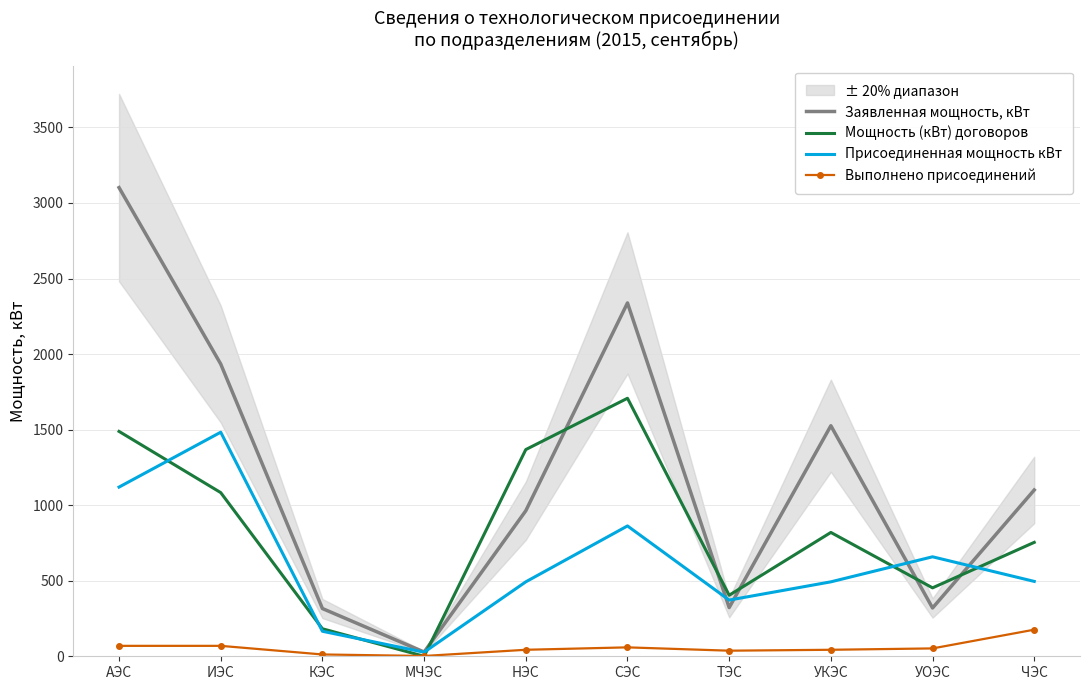

Reading left to right, list all the values displayed in this chart.

Заявленная мощность, кВт: 3101.6	1934.0	316.0	28.0	963.0	2338.3	322.4	1525.7	319.7	1100.5
Мощность (кВт) договоров: 1488.2	1083.1	182.0	0.0	1368.0	1707.5	403.9	819.5	452.9	753.9
Присоединенная мощность кВт: 1119.7	1482.8	165.5	27.0	492.7	862.6	371.9	492.6	658.4	495.5
Выполнено присоединений: 69.0	69.0	12.0	2.0	43.0	59.0	37.0	43.0	52.0	176.0